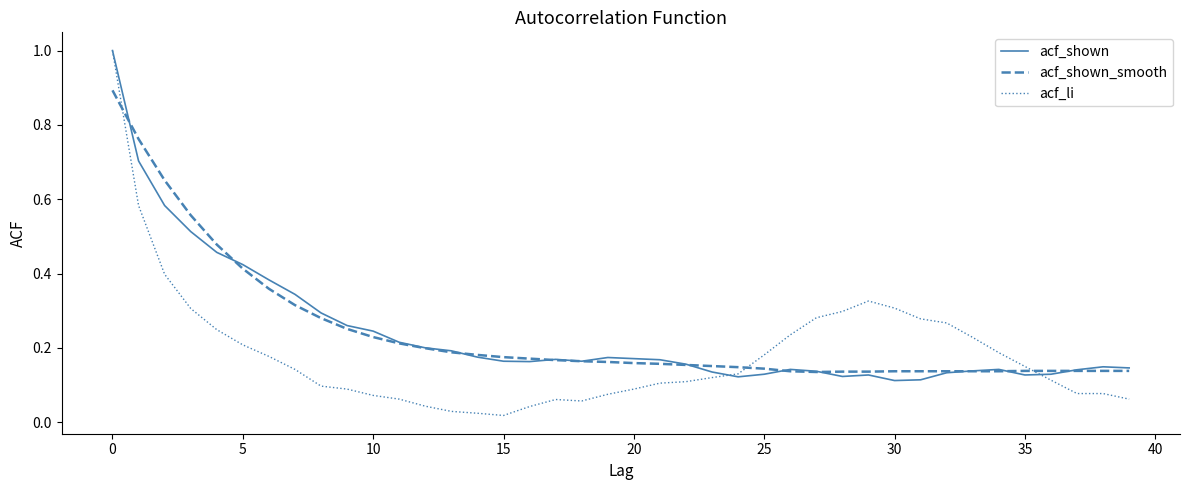

How many lines are shown in the chart?

3